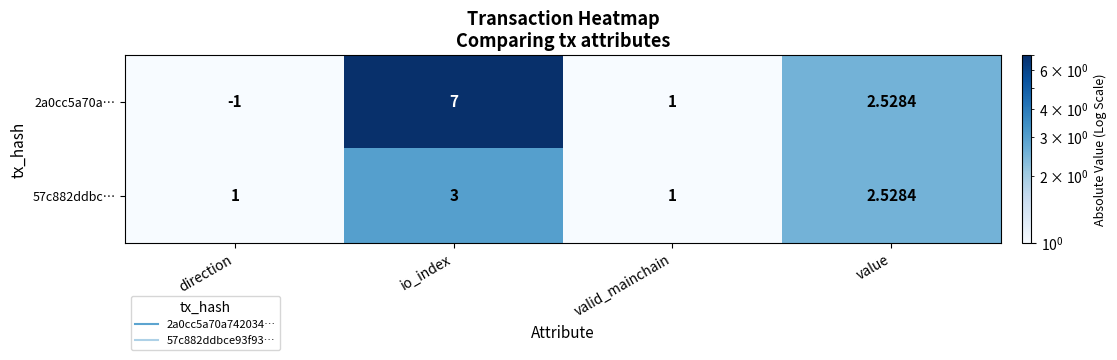

Rank the categories by 2a0cc5a70a… value from lowest to highest.

direction, valid_mainchain, value, io_index